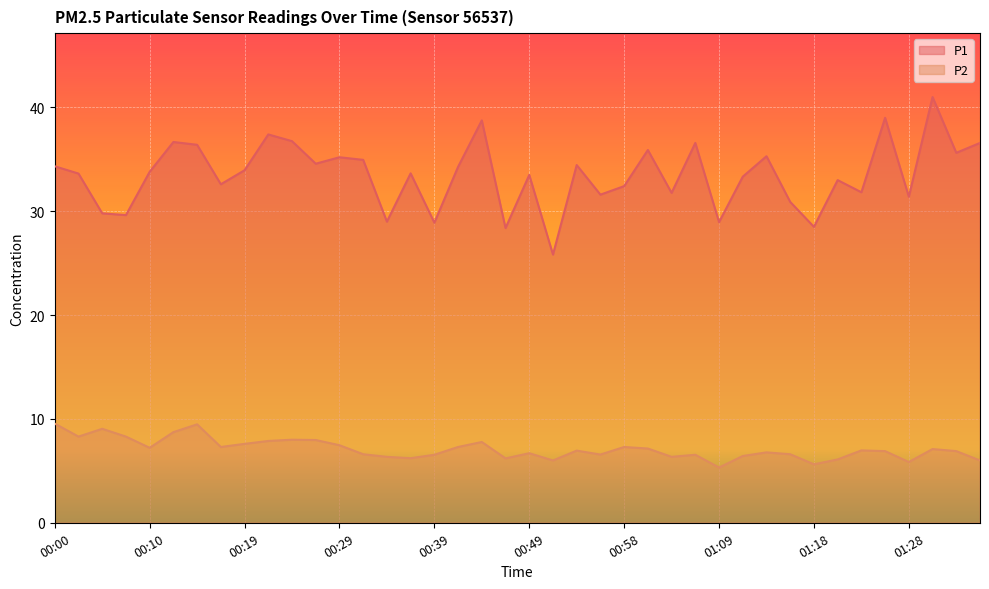

What is the label of the 28th point from the left?

01:06